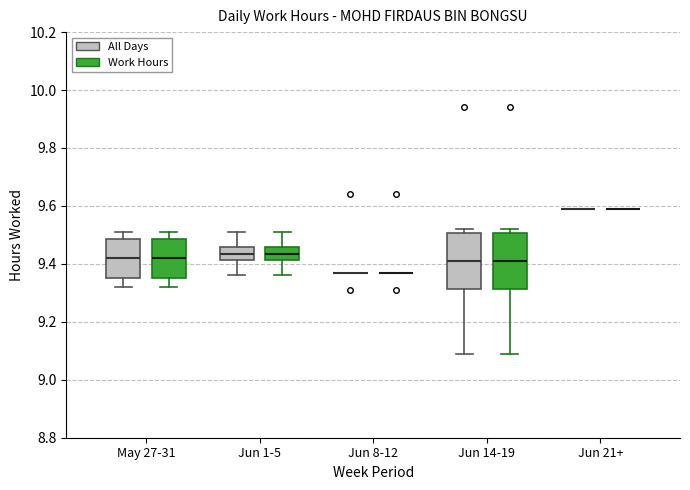

Reading left to right, transcribe this box plot: for each box, give where its median line is, the range the box spans, and where its two whiskers end, as read against the y-axis. The values are not printed on the chart, so give them approximately, as read against the axis.

May 27-31 (All Days): median 9.42, box 9.36 to 9.48, whiskers 9.32 to 9.52
May 27-31 (Work Hours): median 9.42, box 9.36 to 9.48, whiskers 9.32 to 9.52
Jun 1-5 (All Days): median 9.44, box 9.42 to 9.46, whiskers 9.36 to 9.52
Jun 1-5 (Work Hours): median 9.44, box 9.42 to 9.46, whiskers 9.36 to 9.52
Jun 8-12 (All Days): box collapsed to a line at 9.38, whiskers 9.38 to 9.38
Jun 8-12 (Work Hours): box collapsed to a line at 9.38, whiskers 9.38 to 9.38
Jun 14-19 (All Days): median 9.42, box 9.32 to 9.50, whiskers 9.10 to 9.52
Jun 14-19 (Work Hours): median 9.42, box 9.32 to 9.50, whiskers 9.10 to 9.52
Jun 21+ (All Days): box collapsed to a line at 9.60, whiskers 9.60 to 9.60
Jun 21+ (Work Hours): box collapsed to a line at 9.60, whiskers 9.60 to 9.60